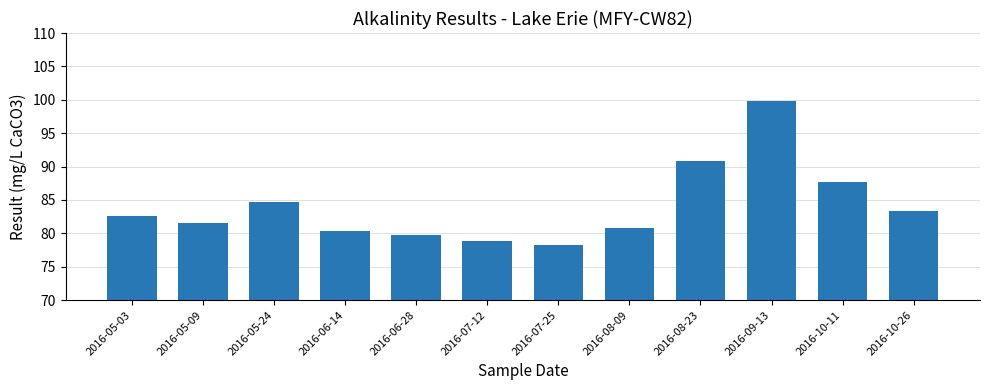

Which has a higher value, 2016-10-26 or 2016-07-25?

2016-10-26